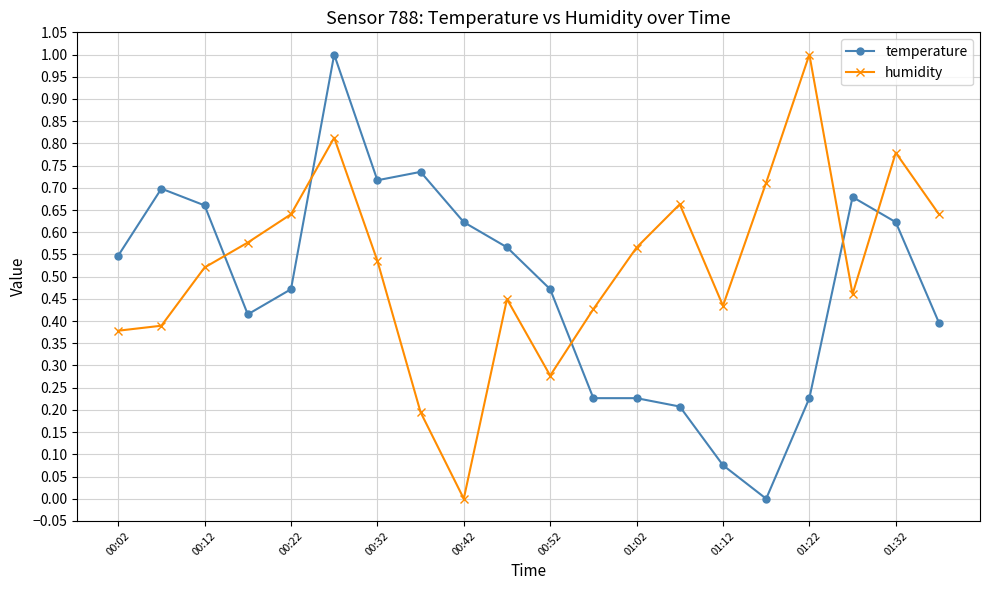

How many times do humidity and temperature cross each other?

5